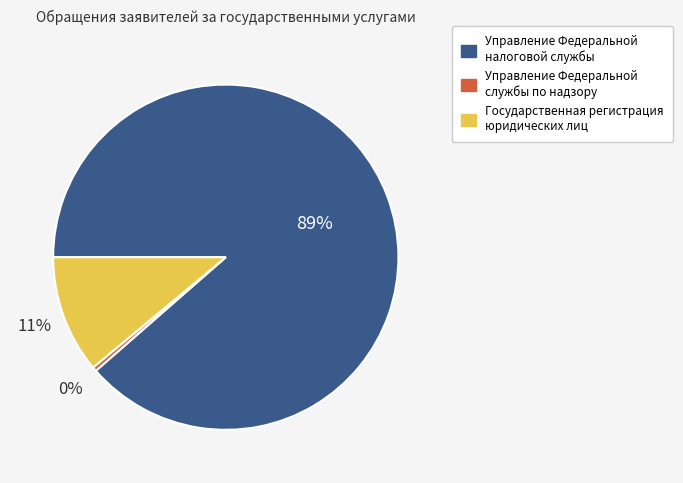

Is the sum of Государственная регистрация юридических лиц and Управление Федеральной налоговой службы greater than half?

Yes